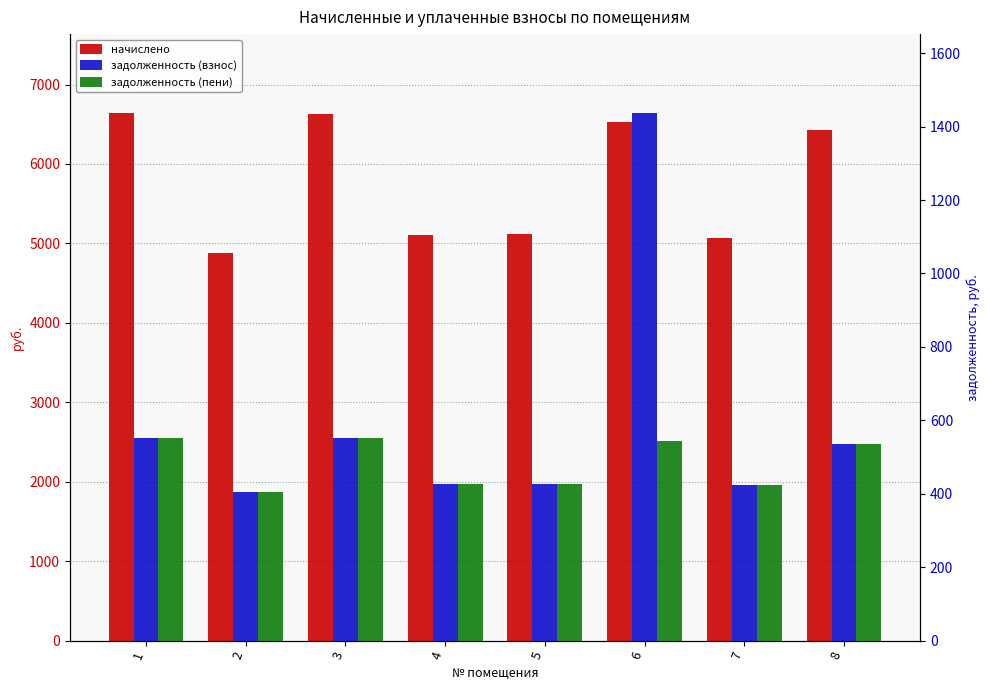

Which series has the largest total across all categories?

начислено